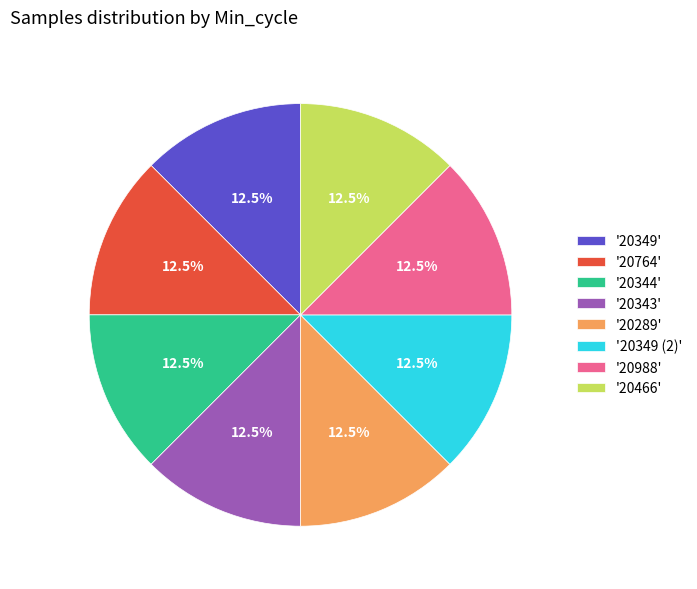

Combined, what portion of the pie is '20343' and '20349'?

25.0%